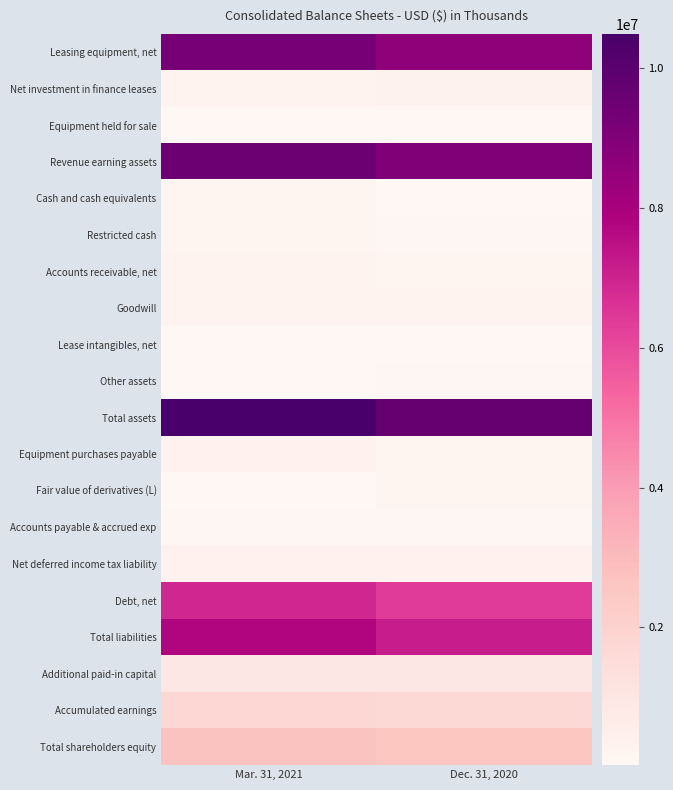

At which category is the sum across all series the highest?

Mar. 31, 2021